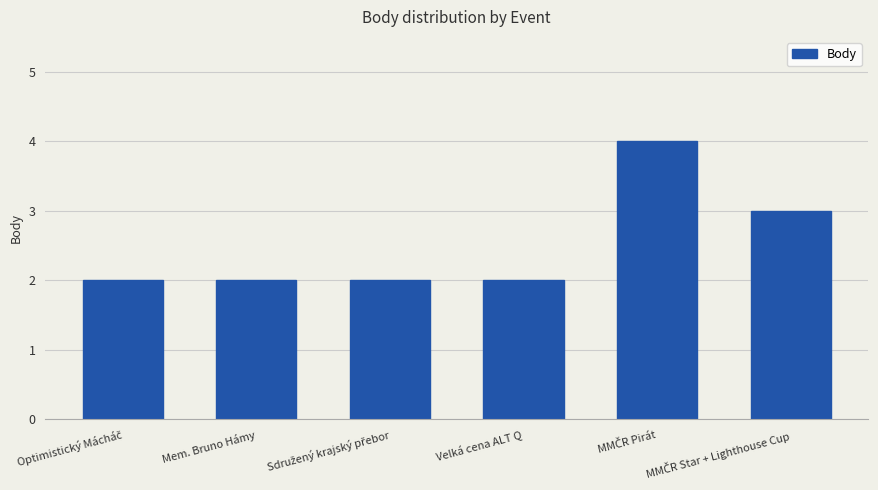

What is the sum of the values at Velká cena ALT Q and Mem. Bruno Hámy?

4